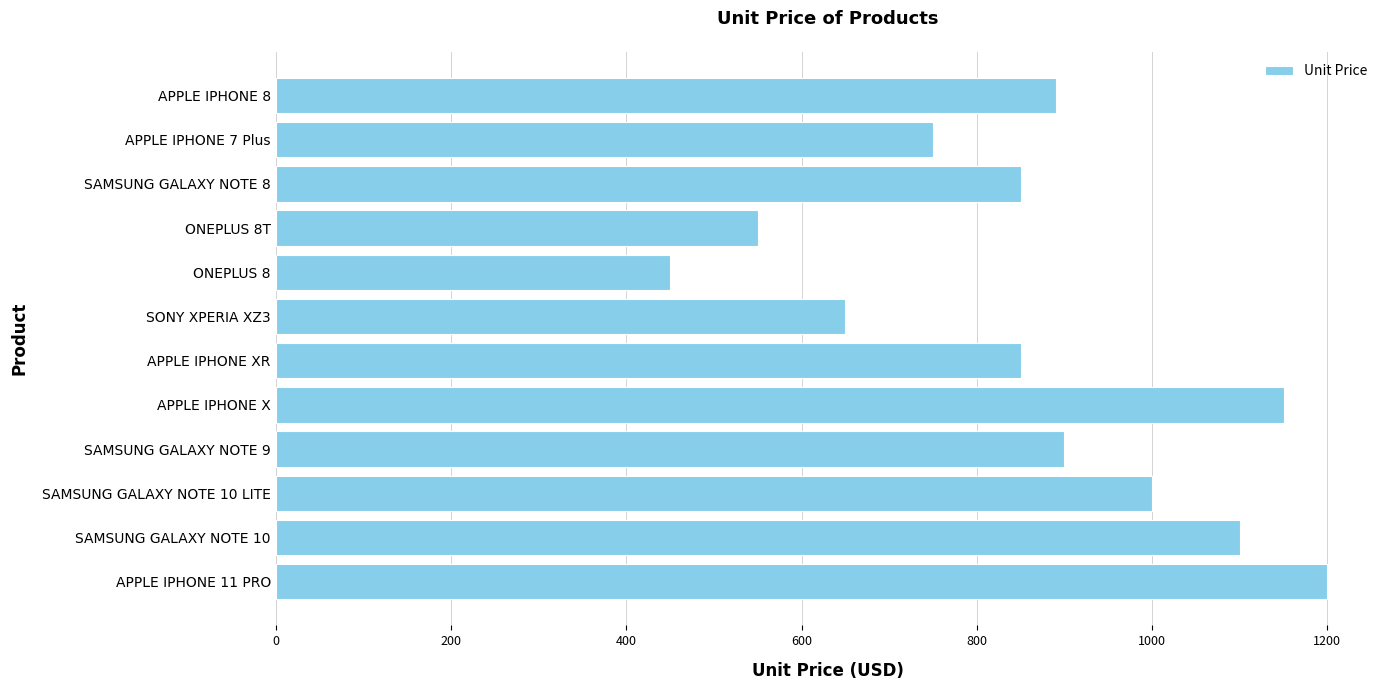

Is it true that the value at APPLE IPHONE 8 is 890?

True